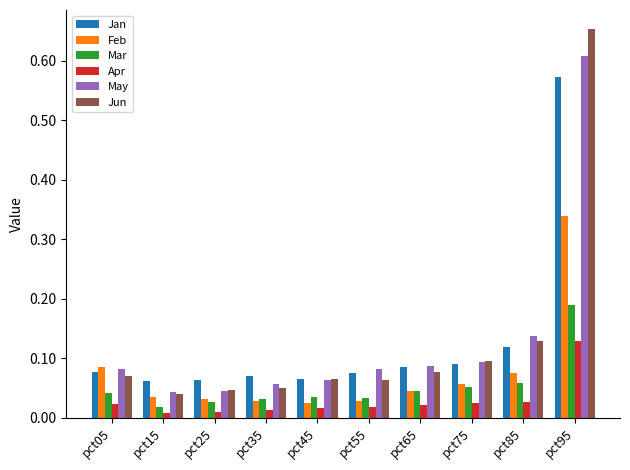

The value of Jun at pct75 is 0.2. True or false?

False